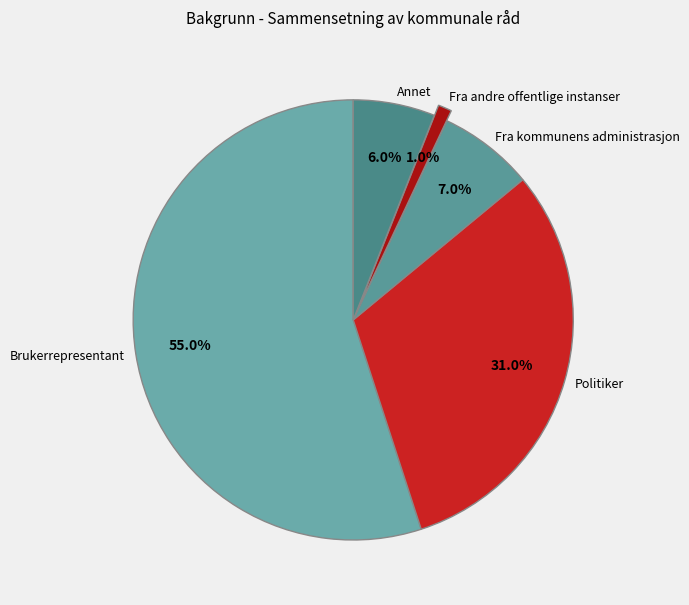

To the nearest percent, what percentage of the pie is Fra kommunens administrasjon?

7%